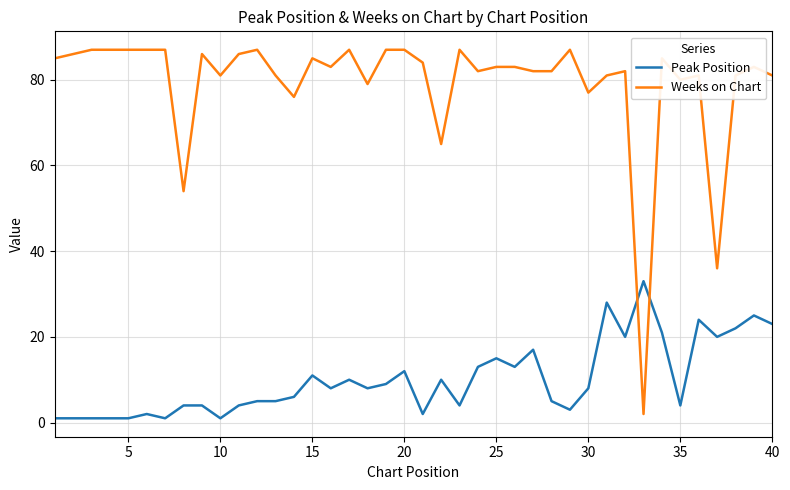

List the series in order of their peak value, lowest first.

Peak Position, Weeks on Chart